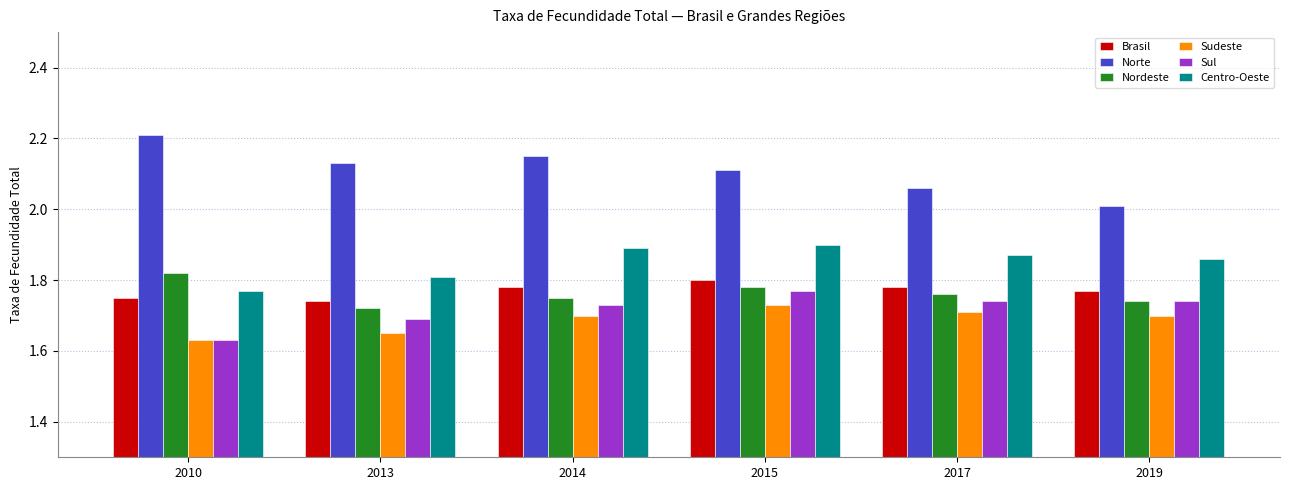

At which category is the sum across all series the highest?

2015